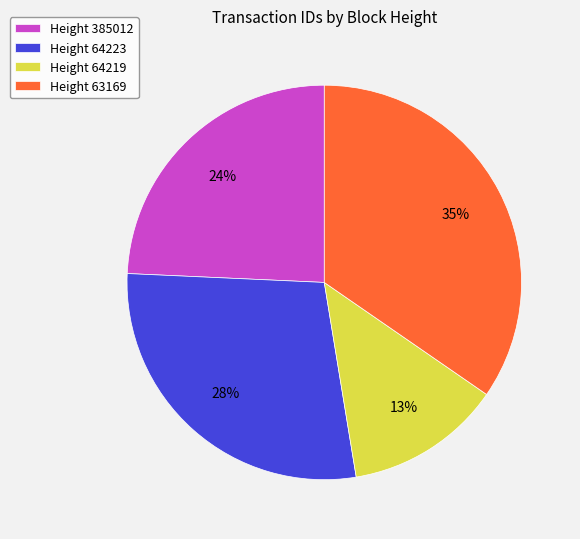

To the nearest percent, what is the average slice percentage?

25%